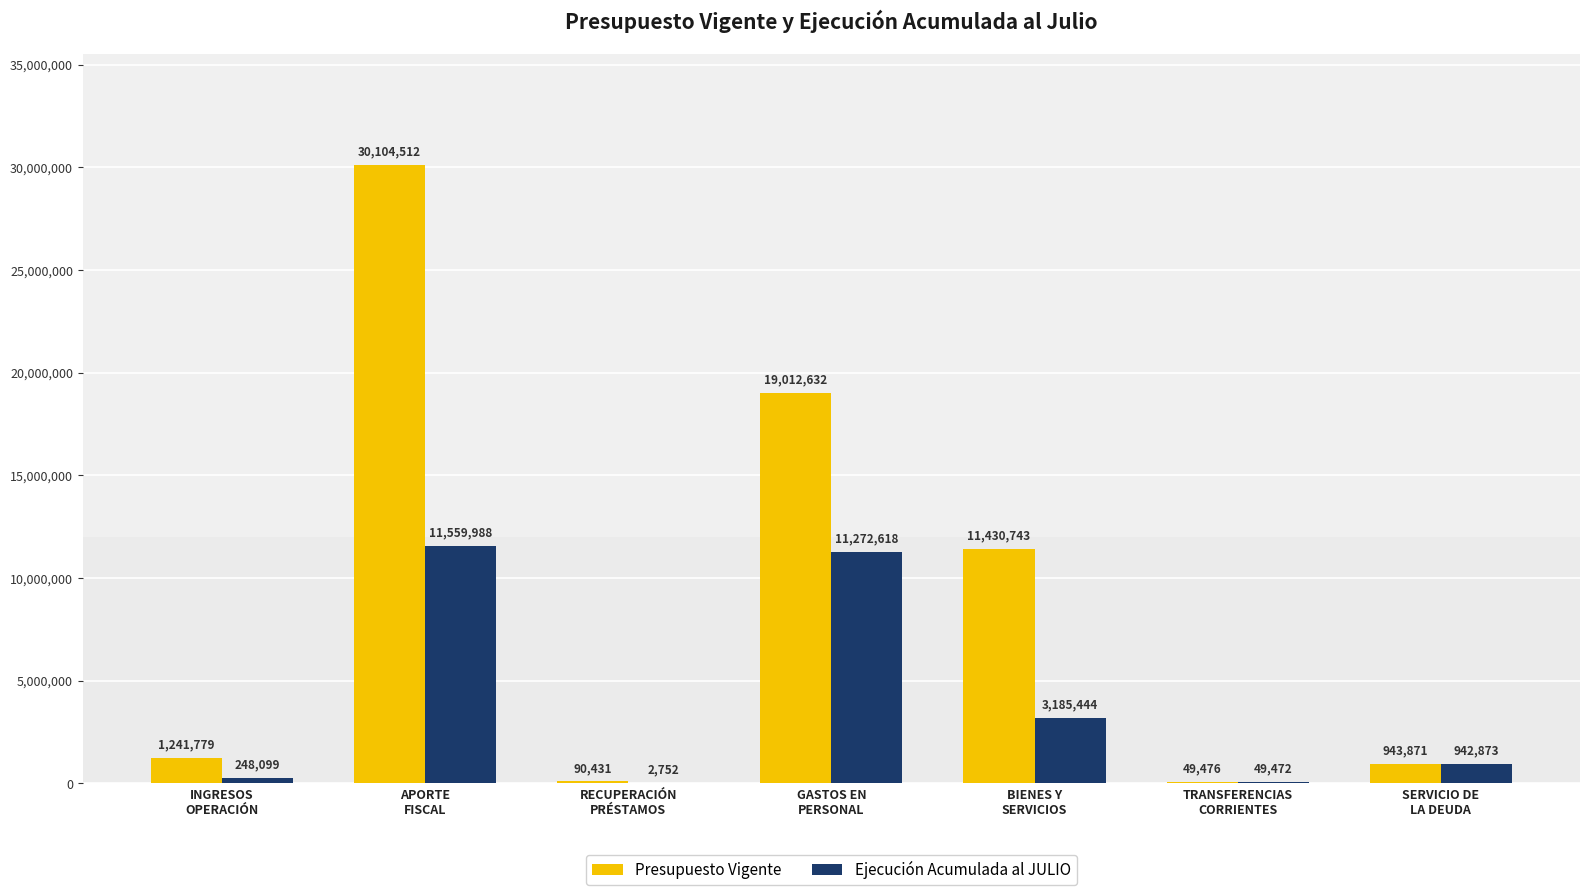

What is the total value across all series at RECUPERACIÓN
PRÉSTAMOS?

93183